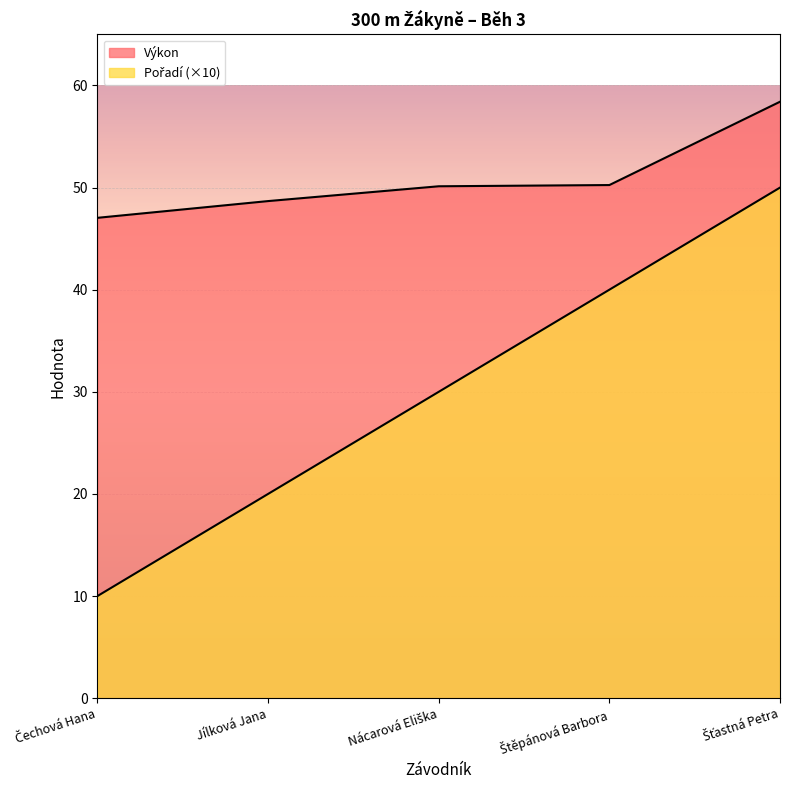

True or false: Výkon and Pořadí intersect in this chart.

False